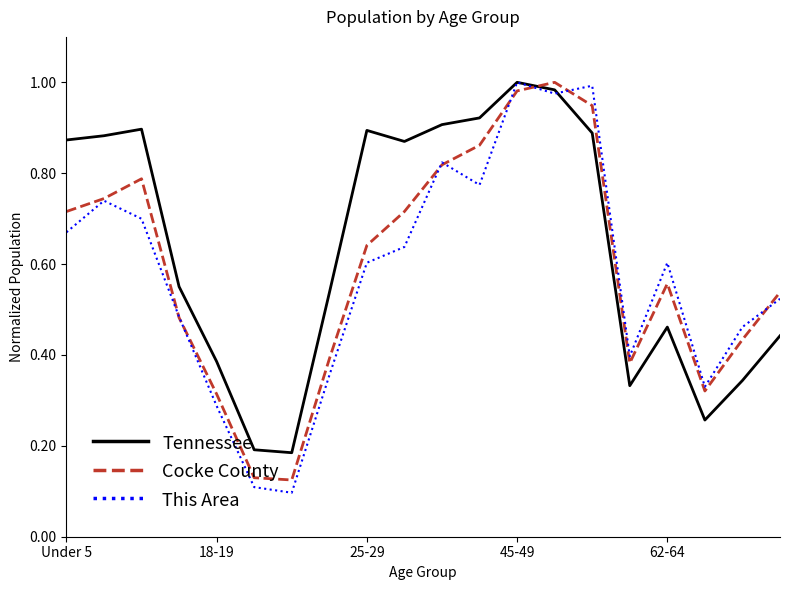

Which series has the largest total across all categories?

Tennessee